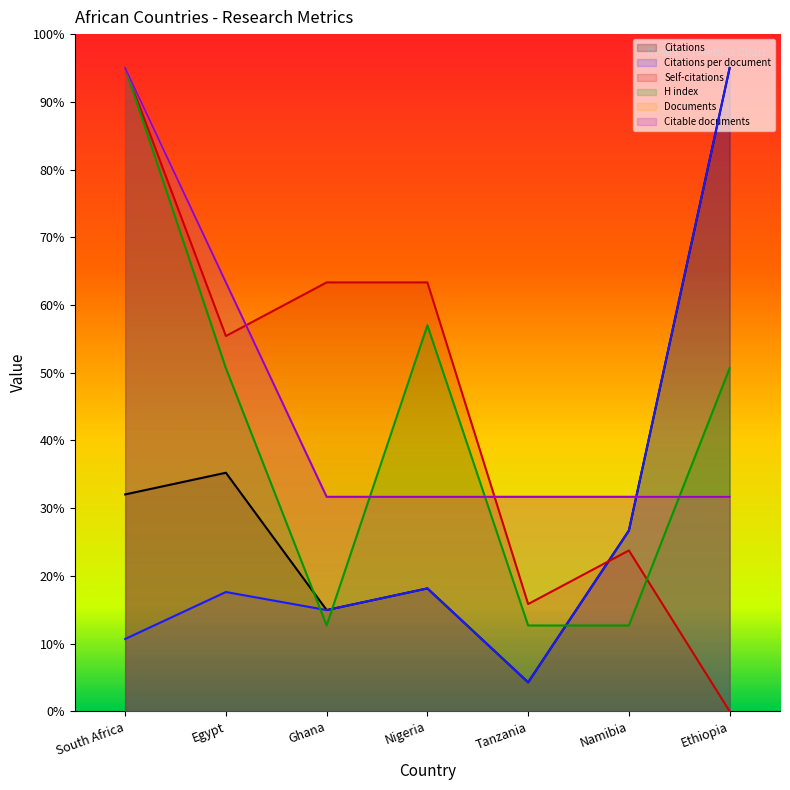

Reading left to right, transcribe all the data shown in this chart.

Citations: South Africa=32.0	Egypt=35.2	Ghana=14.9	Nigeria=18.1	Tanzania=4.3	Namibia=26.7	Ethiopia=95.0
Citations per document: South Africa=10.7	Egypt=17.6	Ghana=14.9	Nigeria=18.1	Tanzania=4.3	Namibia=26.7	Ethiopia=95.0
Self-citations: South Africa=95.0	Egypt=55.4	Ghana=63.3	Nigeria=63.3	Tanzania=15.8	Namibia=23.8	Ethiopia=0.0
H index: South Africa=95.0	Egypt=50.7	Ghana=12.7	Nigeria=57.0	Tanzania=12.7	Namibia=12.7	Ethiopia=50.7
Documents: South Africa=95.0	Egypt=63.3	Ghana=31.7	Nigeria=31.7	Tanzania=31.7	Namibia=31.7	Ethiopia=31.7
Citable documents: South Africa=95.0	Egypt=63.3	Ghana=31.7	Nigeria=31.7	Tanzania=31.7	Namibia=31.7	Ethiopia=31.7